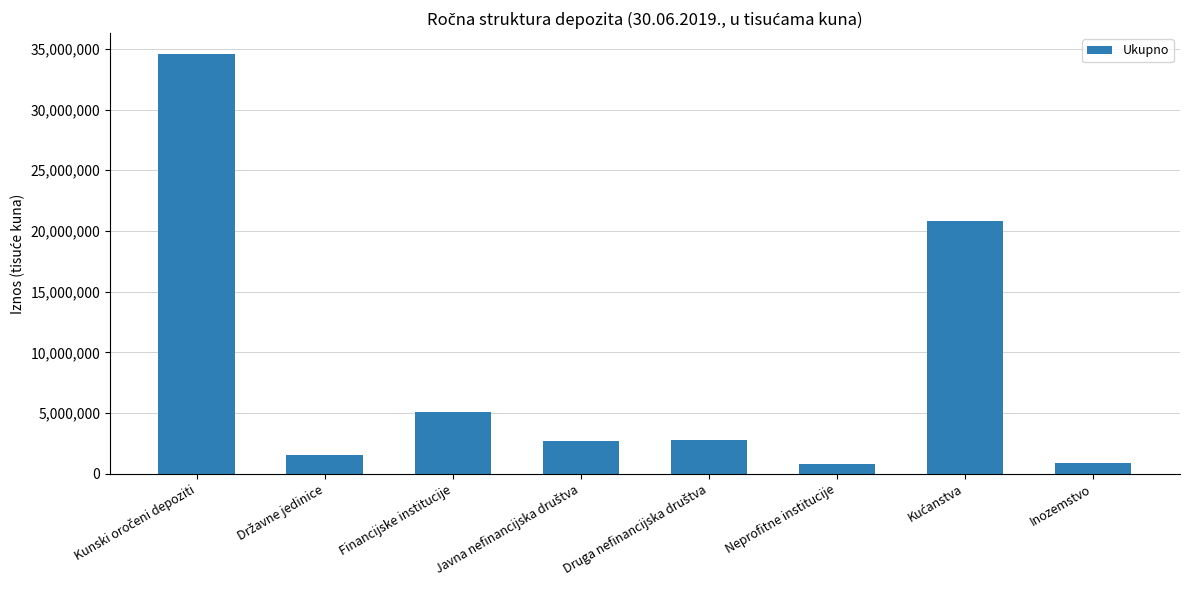

How many data points does each series have?

8